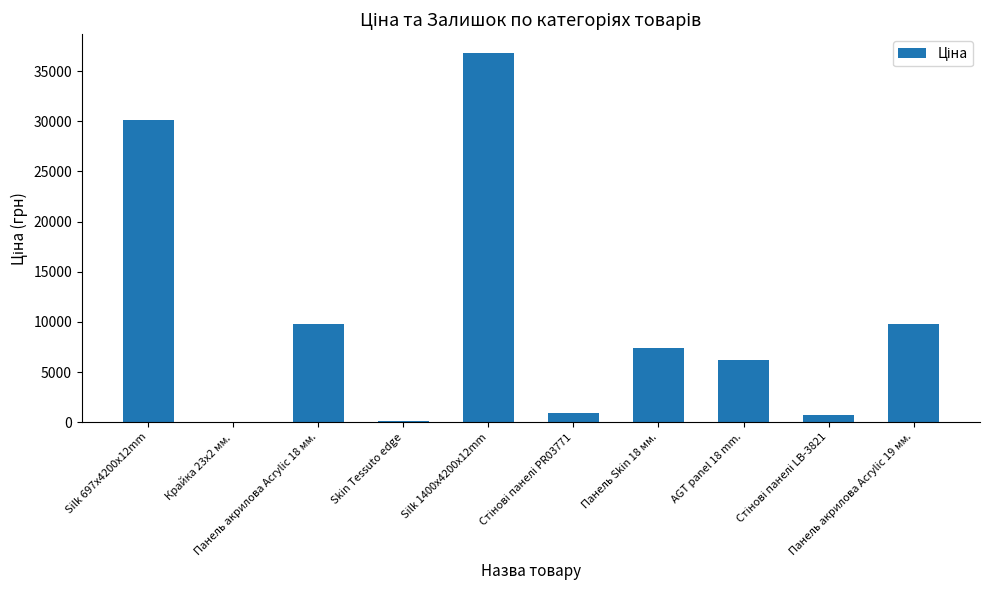

What is the change in value from Silk 697x4200x12mm to Skin Tessuto edge?

-29991.0